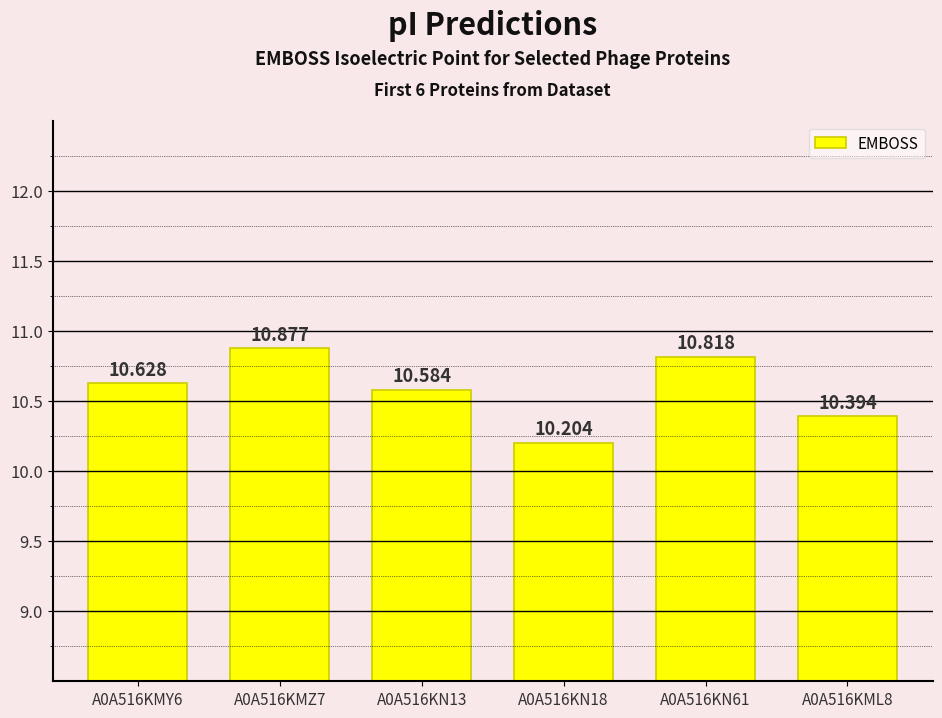

Reading left to right, what are all the values shown in this chart?

10.6	10.9	10.6	10.2	10.8	10.4